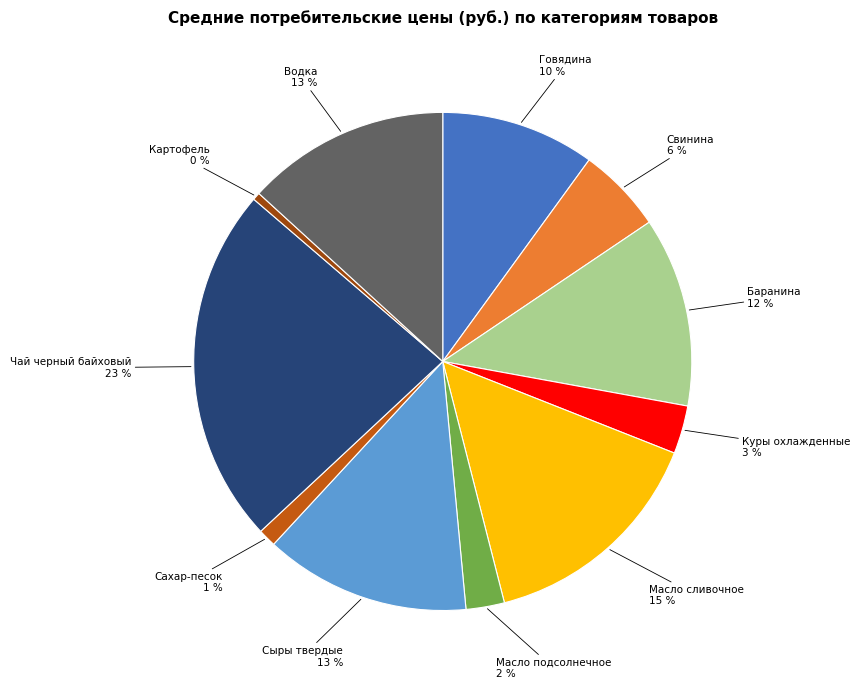

Is there any slice that represents more than half of the pie?

No